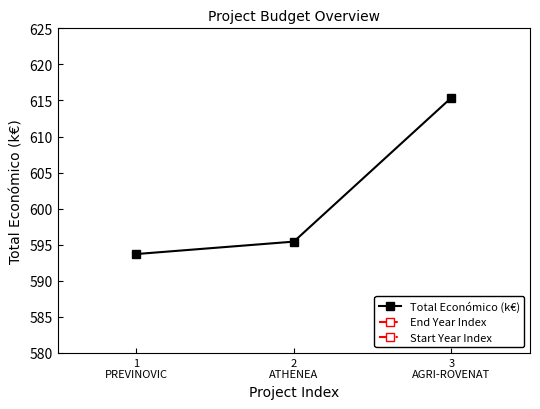

What is the value of the Total Económico (k€) point at the 2nd from the left?

595.4